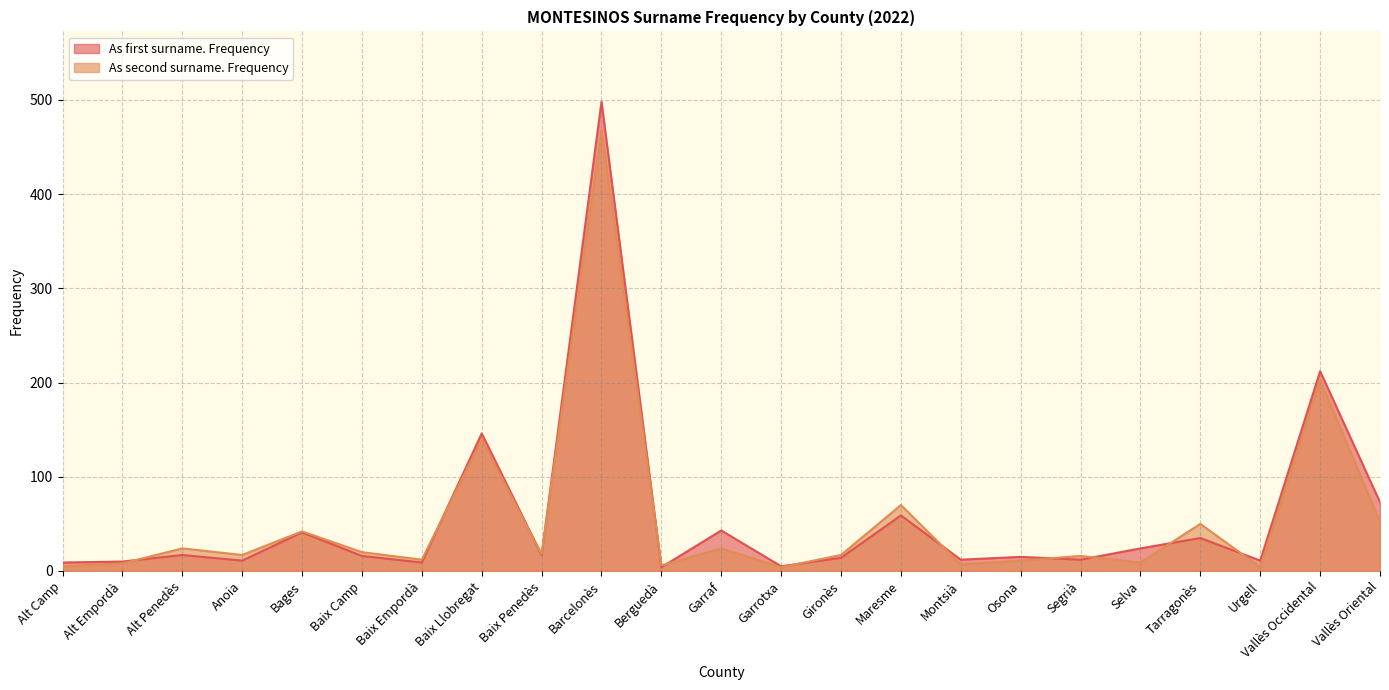

Count the number of data series in this chart.

2